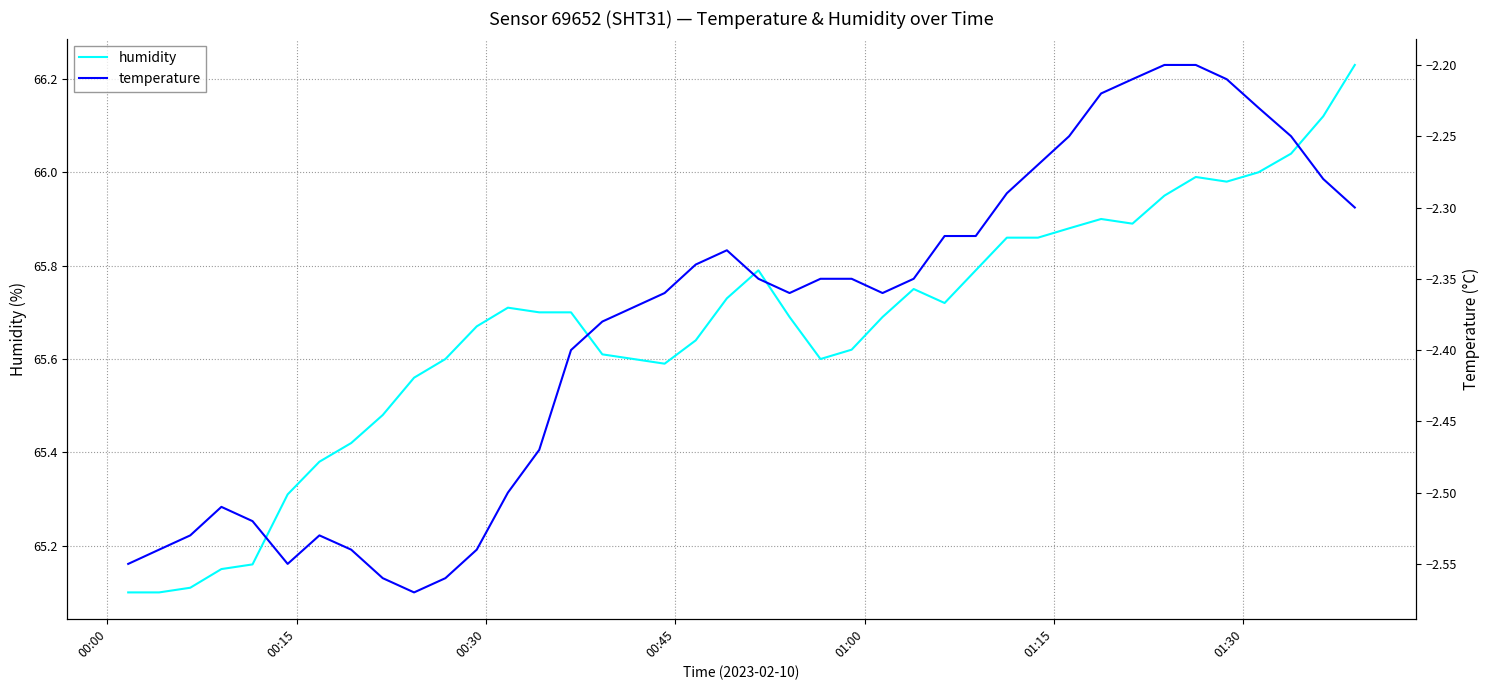

What is the maximum value shown in the chart?

66.2